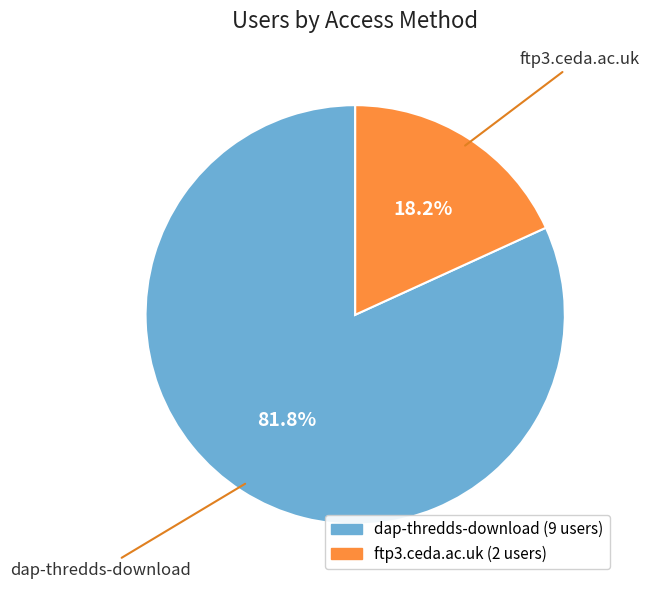

Is the sum of dap-thredds-download and ftp3.ceda.ac.uk greater than half?

Yes